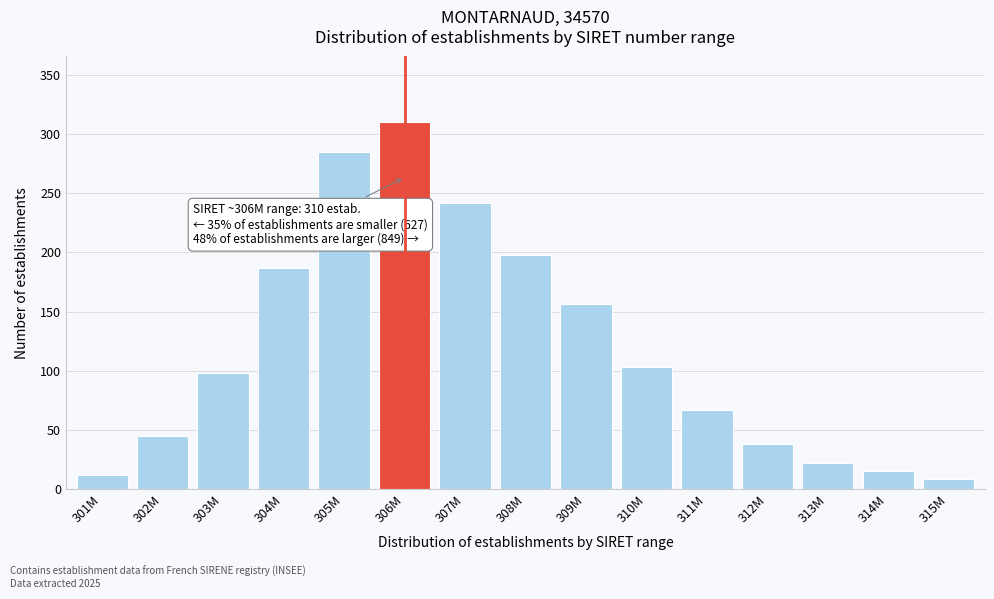

Reading left to right, transcribe all the data shown in this chart.

12	45	98	187	285	310	242	198	156	103	67	38	22	15	8